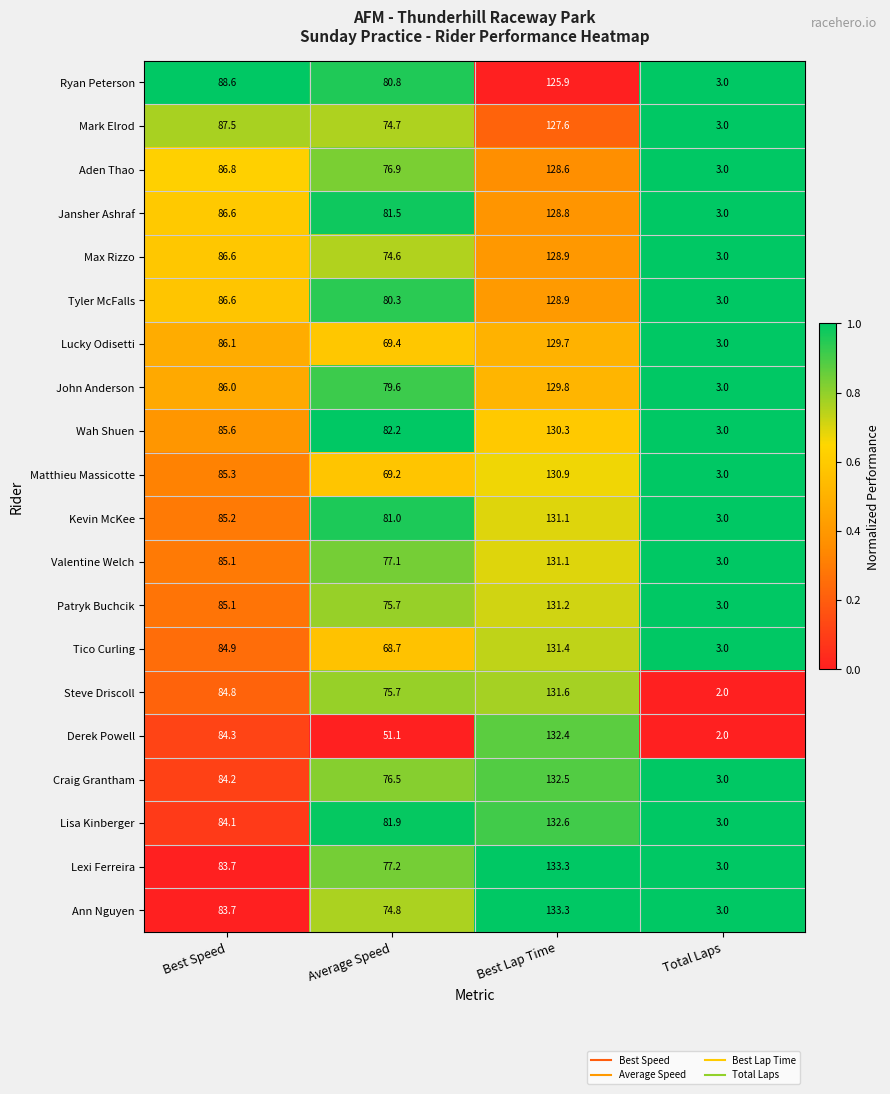

What is the difference between the highest and lowest values at Total Laps?

1.0